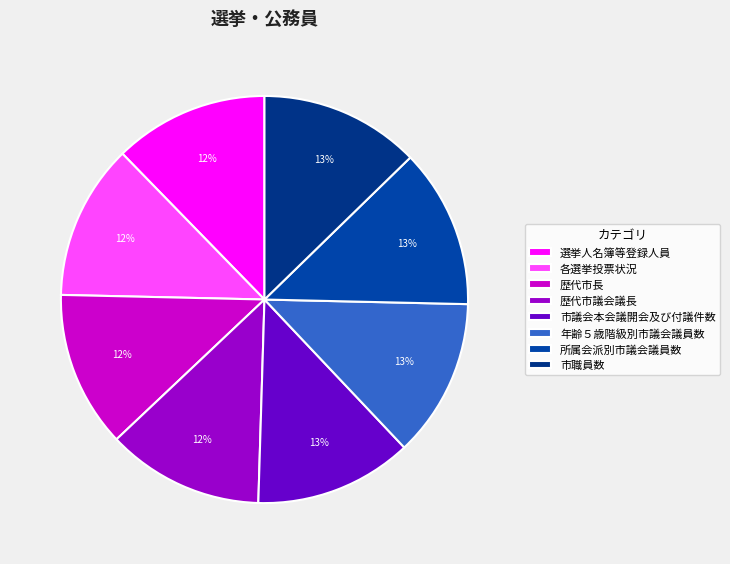

To the nearest percent, what portion does 市議会本会議開会及び付議件数 represent?

13%